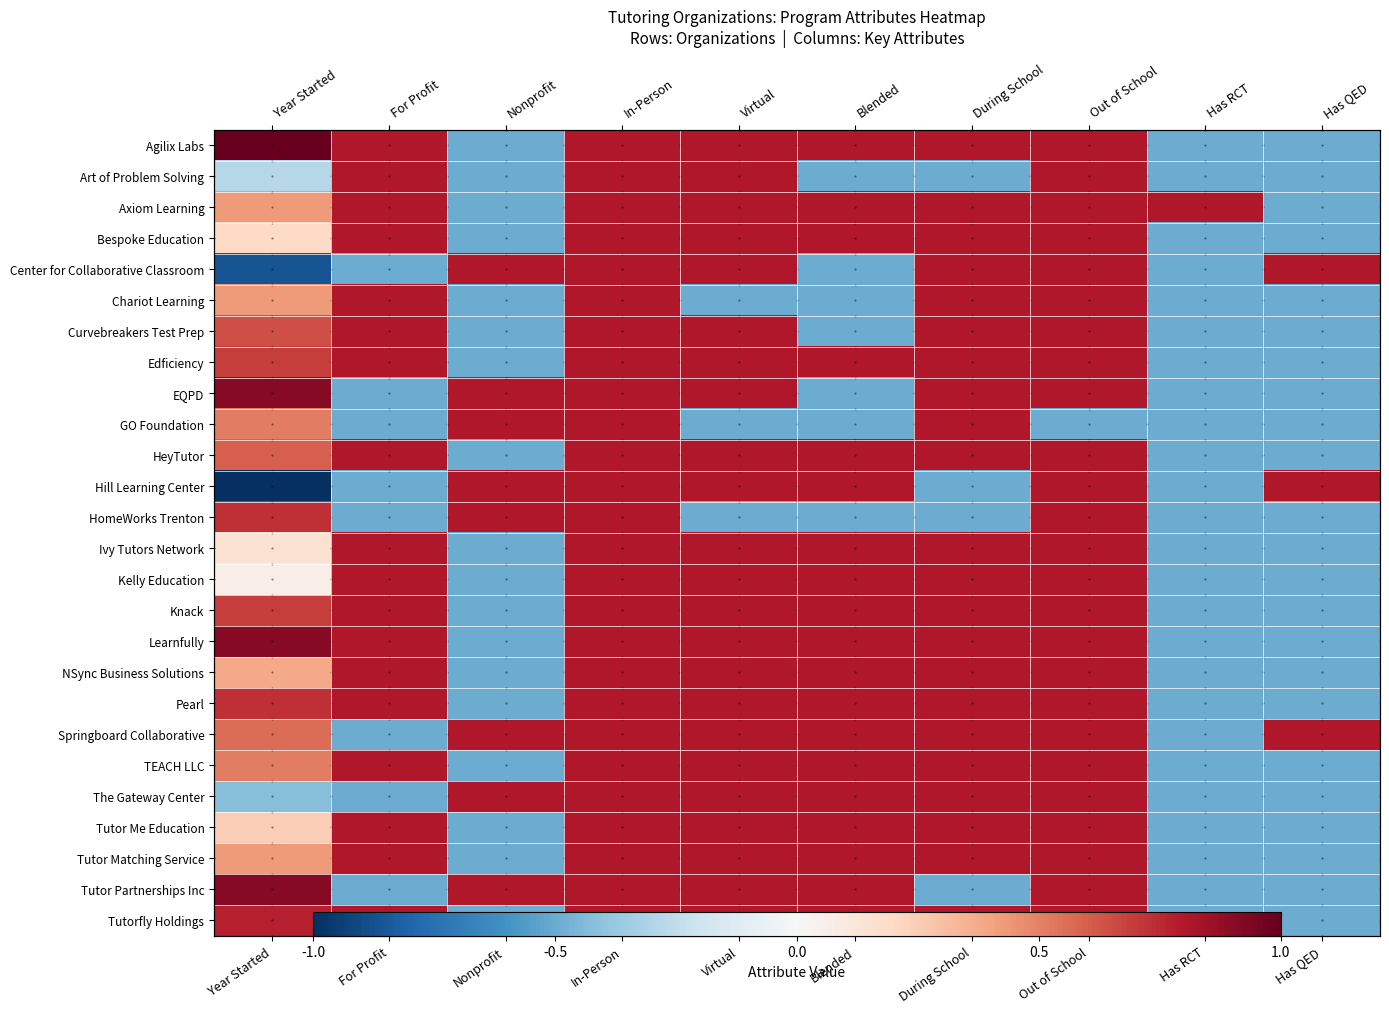

The value of Tutor Matching Service at During School is 0.8. True or false?

True